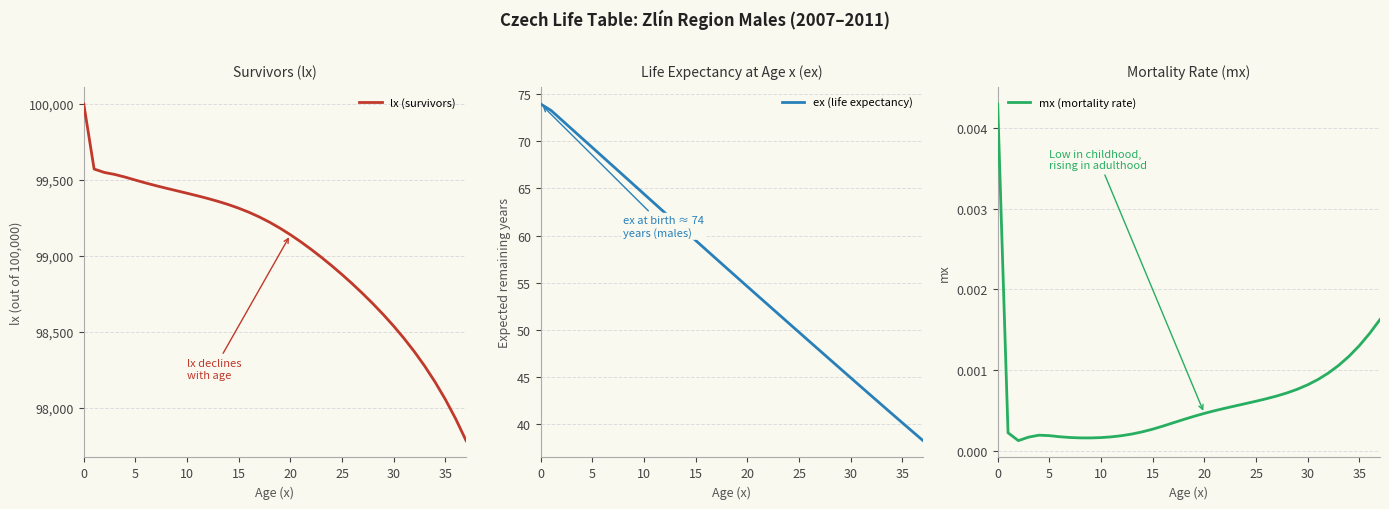

How many distinct data groups are displayed?

3